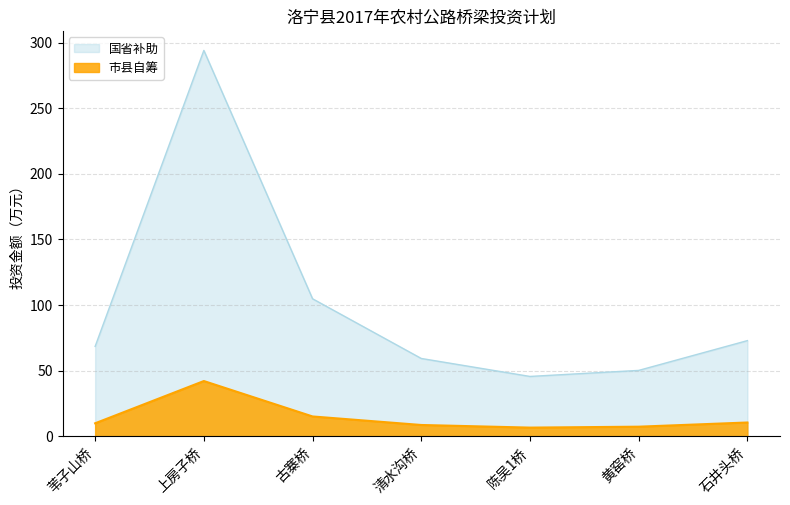

What is the difference between the highest and lowest values at 黄窑桥?

42.9